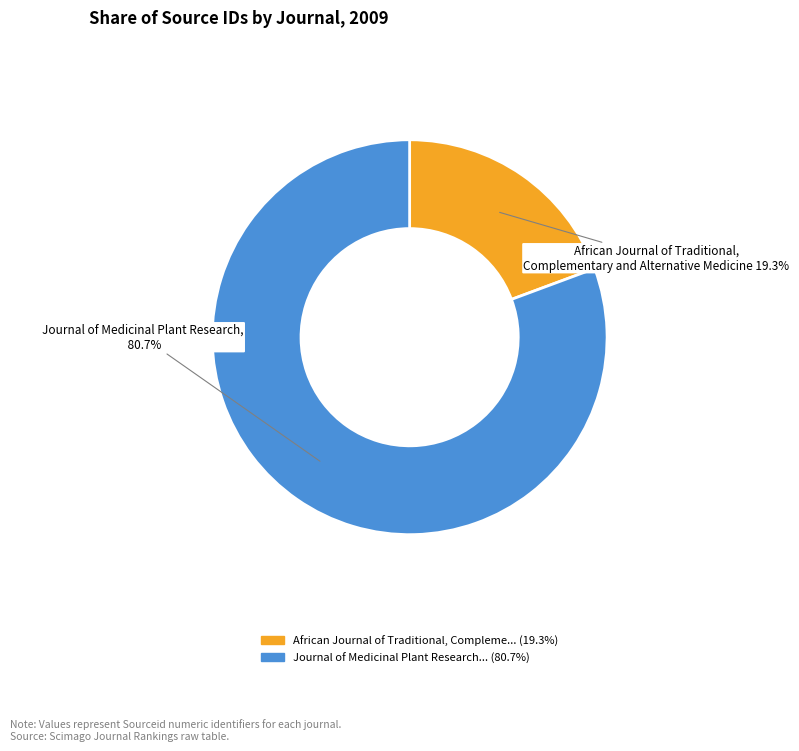

How many slices are in this pie chart?

2